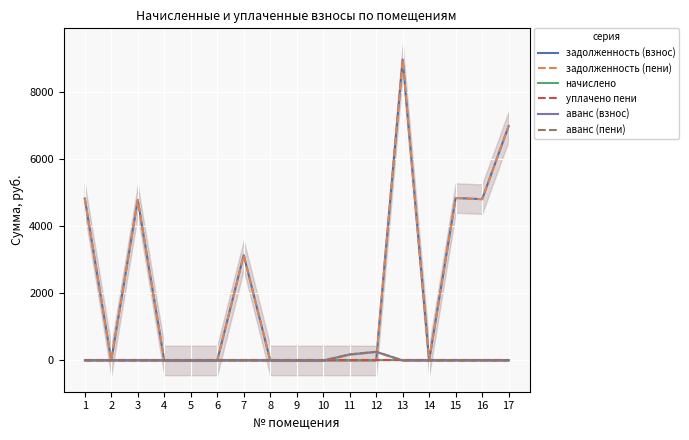

Is it true that аванс (пени) equals 136.3 at 16?

False